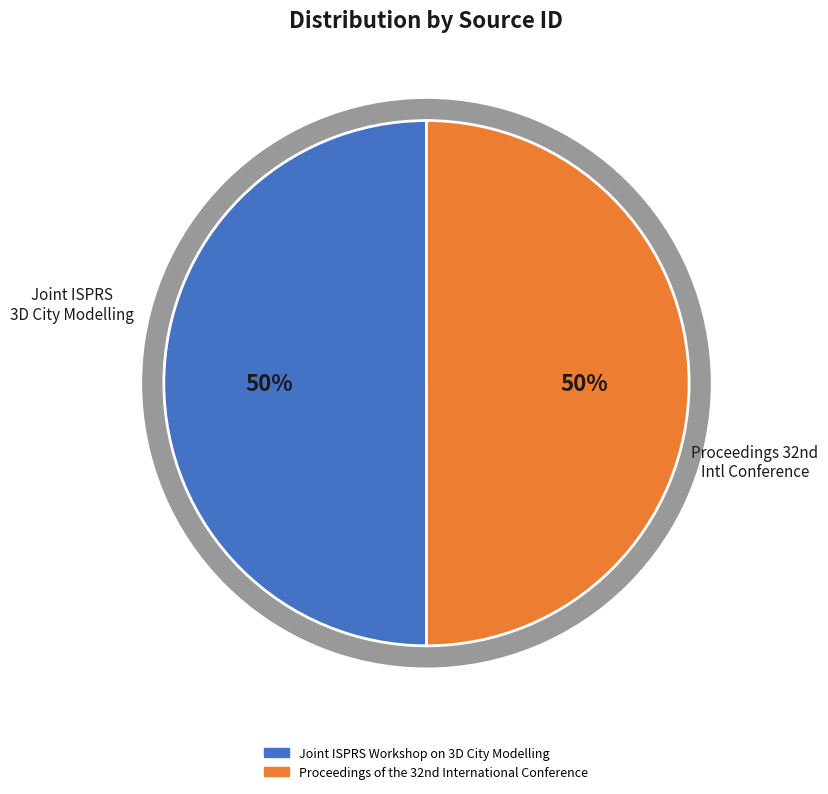

True or false: Joint ISPRS Workshop on 3D City Modelling accounts for 50% of the total.

True